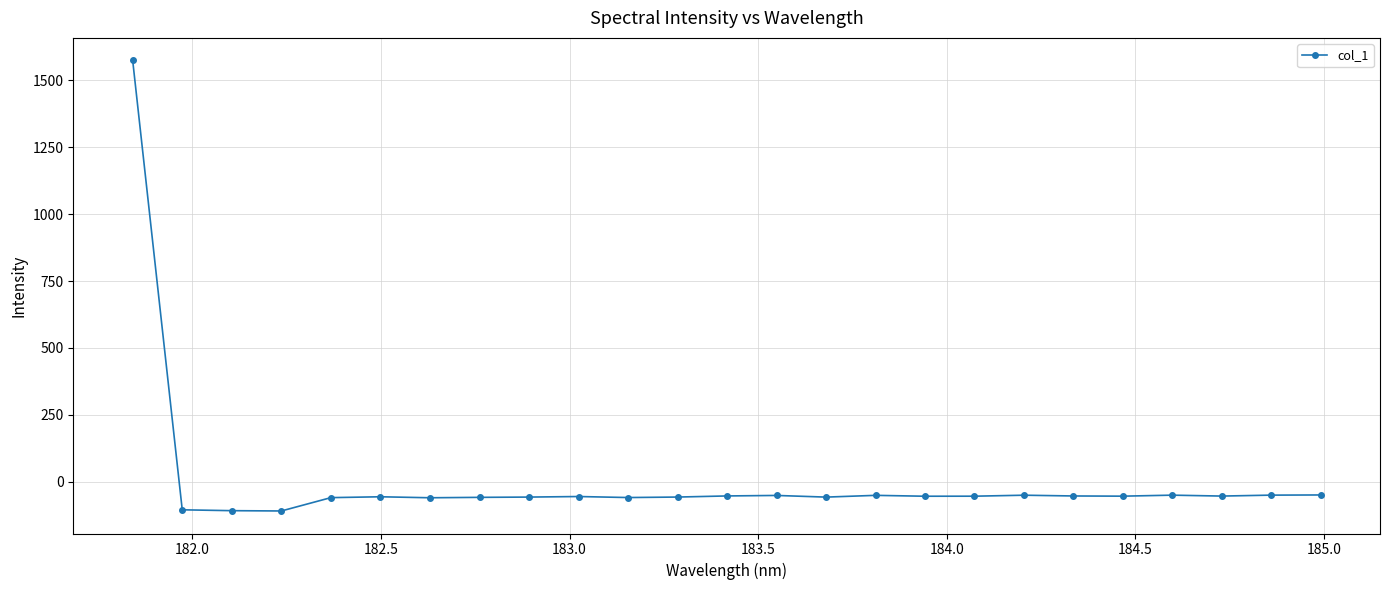

What is the difference between the maximum and minimum values?

1684.1